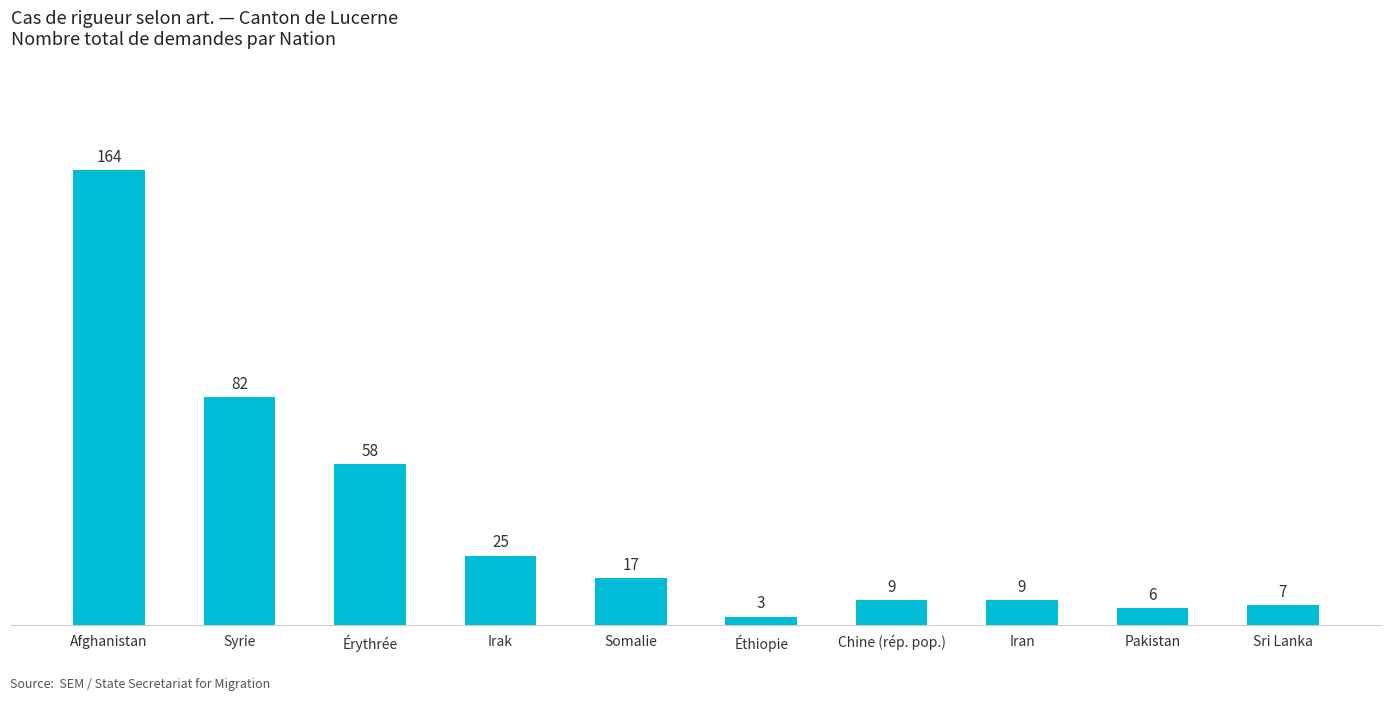

What is the difference between the maximum and second lowest values?

158